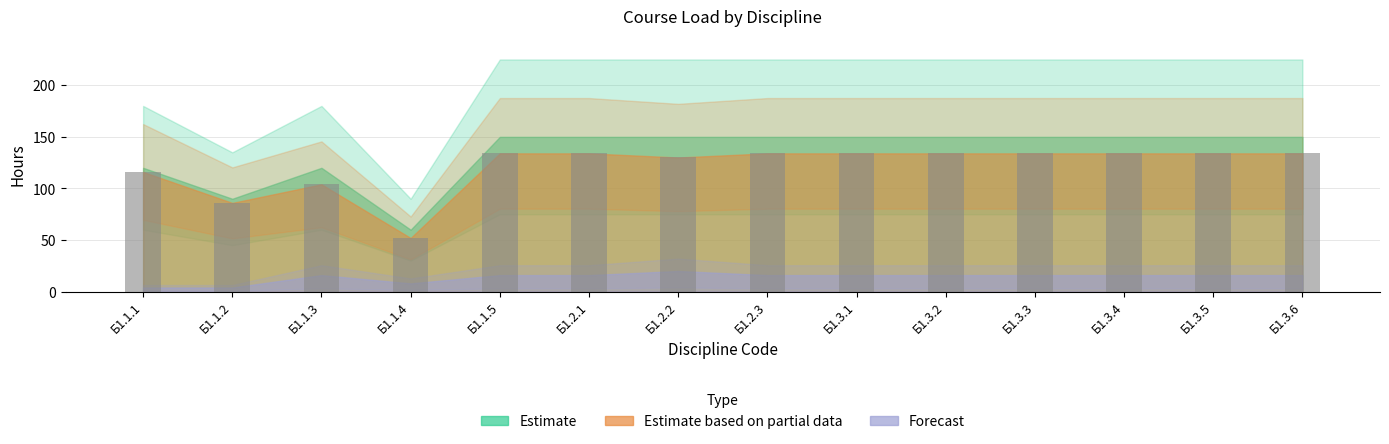

What is the ratio of the value at Б1.1.4 to the value at Б1.2.2?

0.4